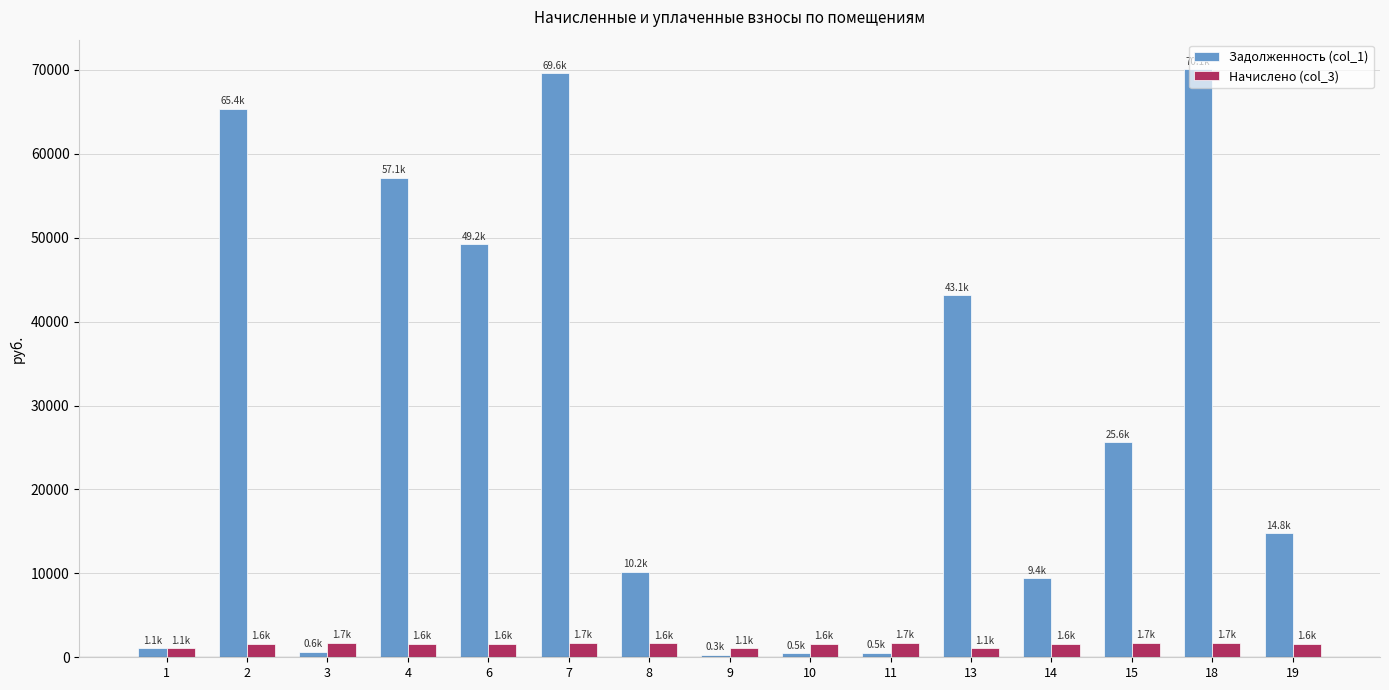

What is the minimum value for Начислено (col_3)?

1058.5